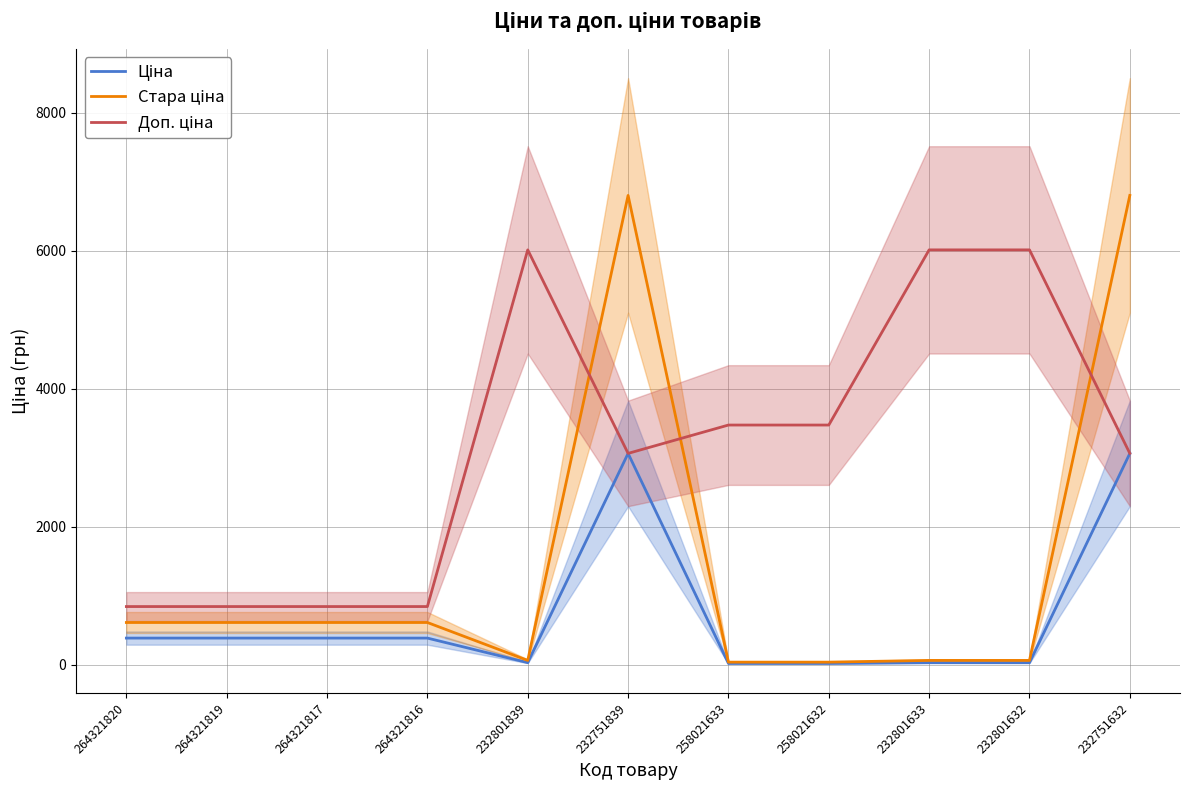

What is the difference between the second highest and minimum values in the Доп. ціна series?

5170.0